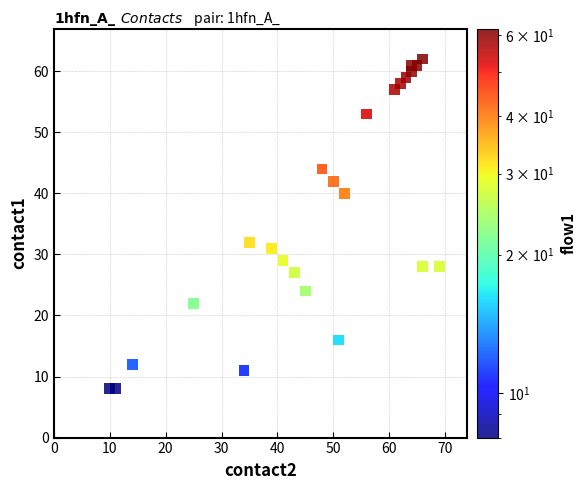

What Y value in the scatter plot is closest to 35?

32